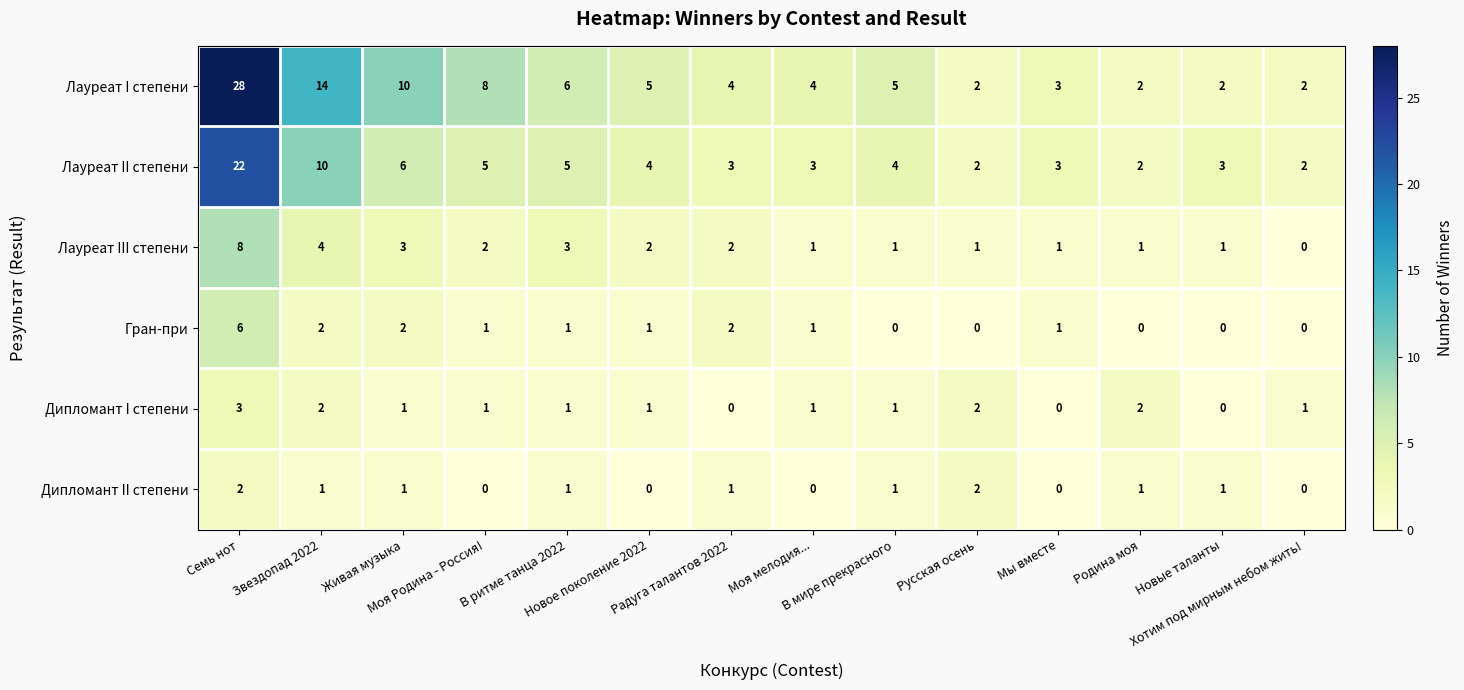

Which series has the largest range (max minus min)?

Лауреат I степени